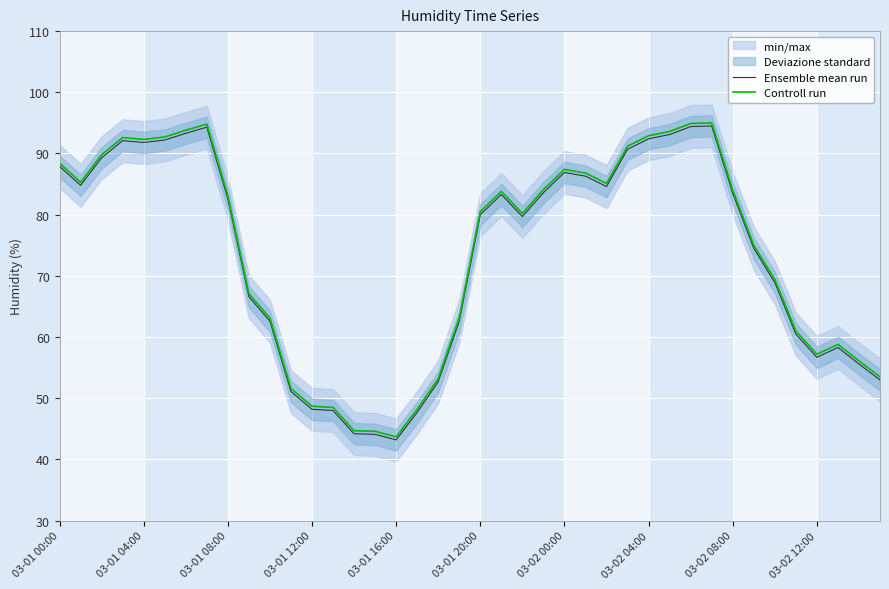

True or false: Ensemble mean run and Controll run intersect in this chart.

False